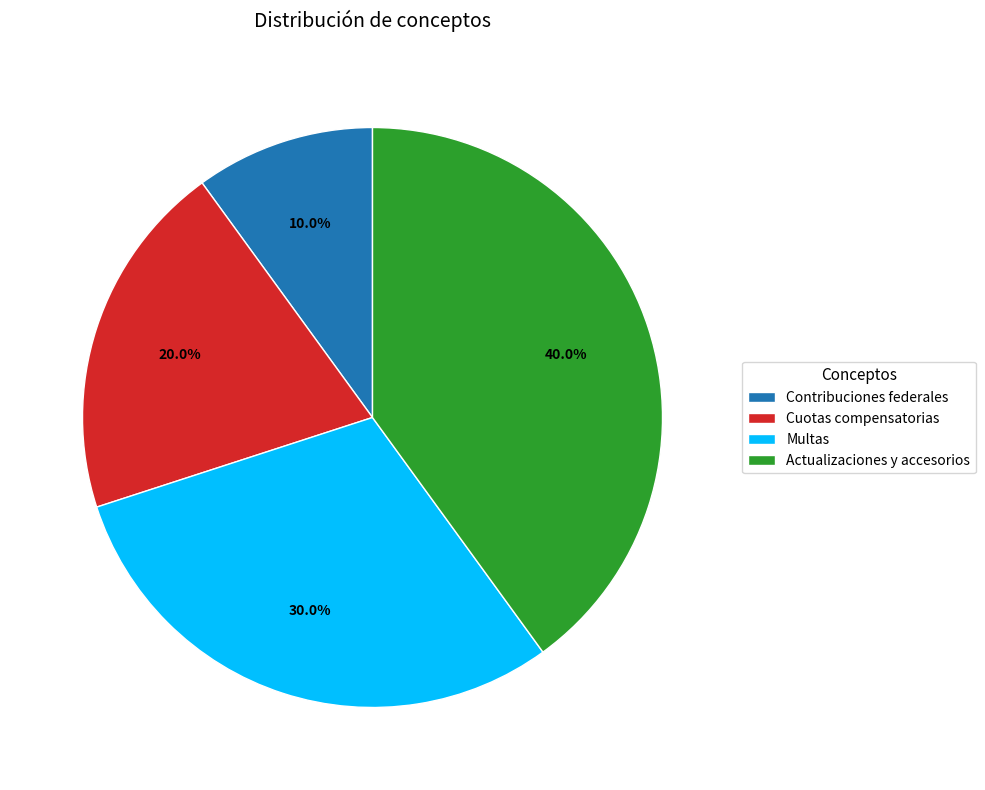

Which slice is the smallest?

Contribuciones federales